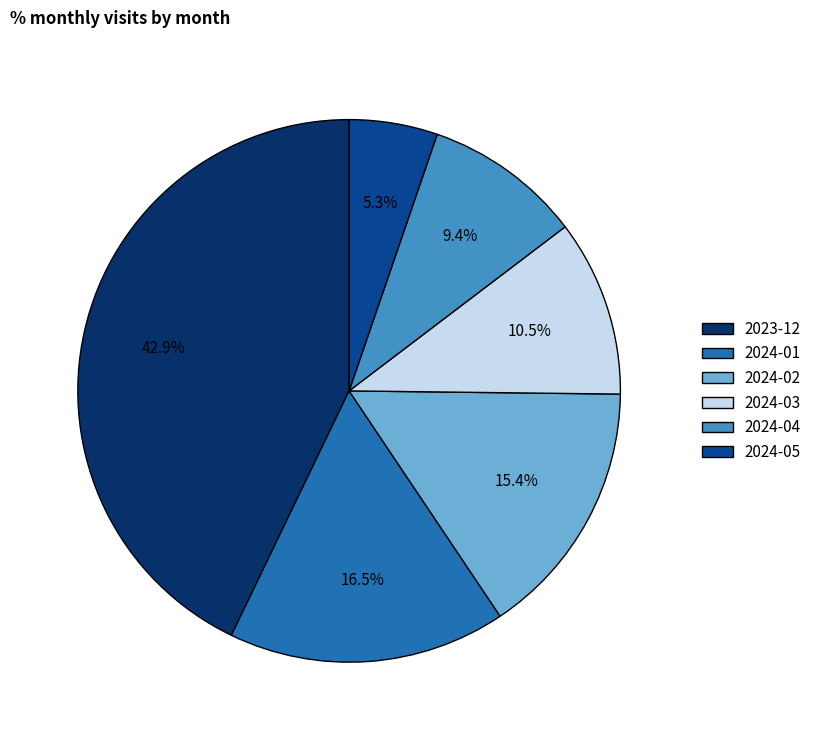

Approximately how many times larger is the value at 2023-12 compared to 2024-01?

2.6